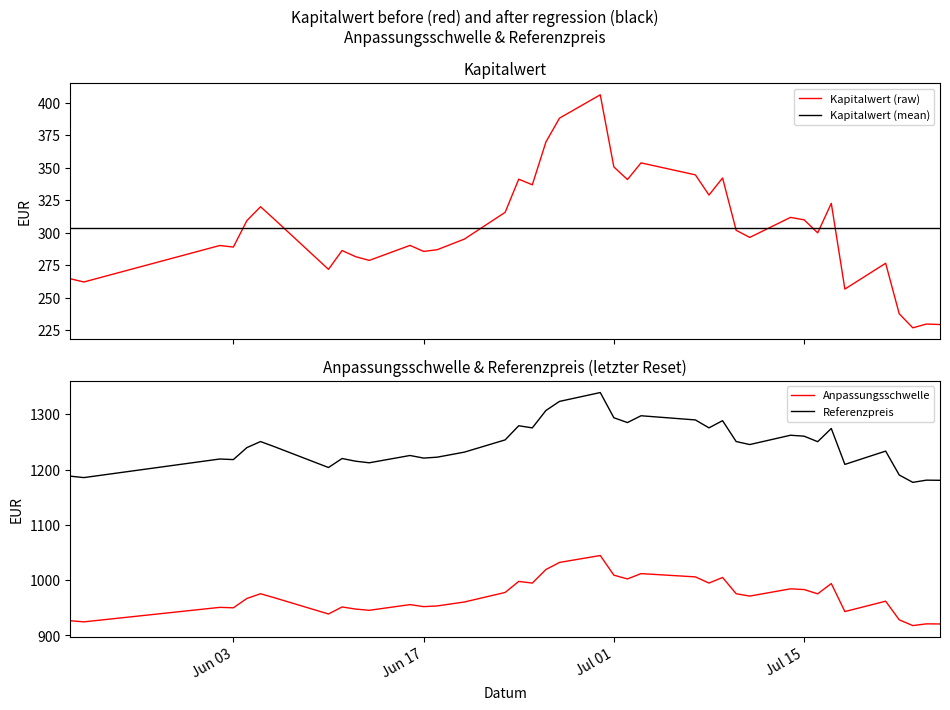

At how many categories does at least one series exceed 368?

39